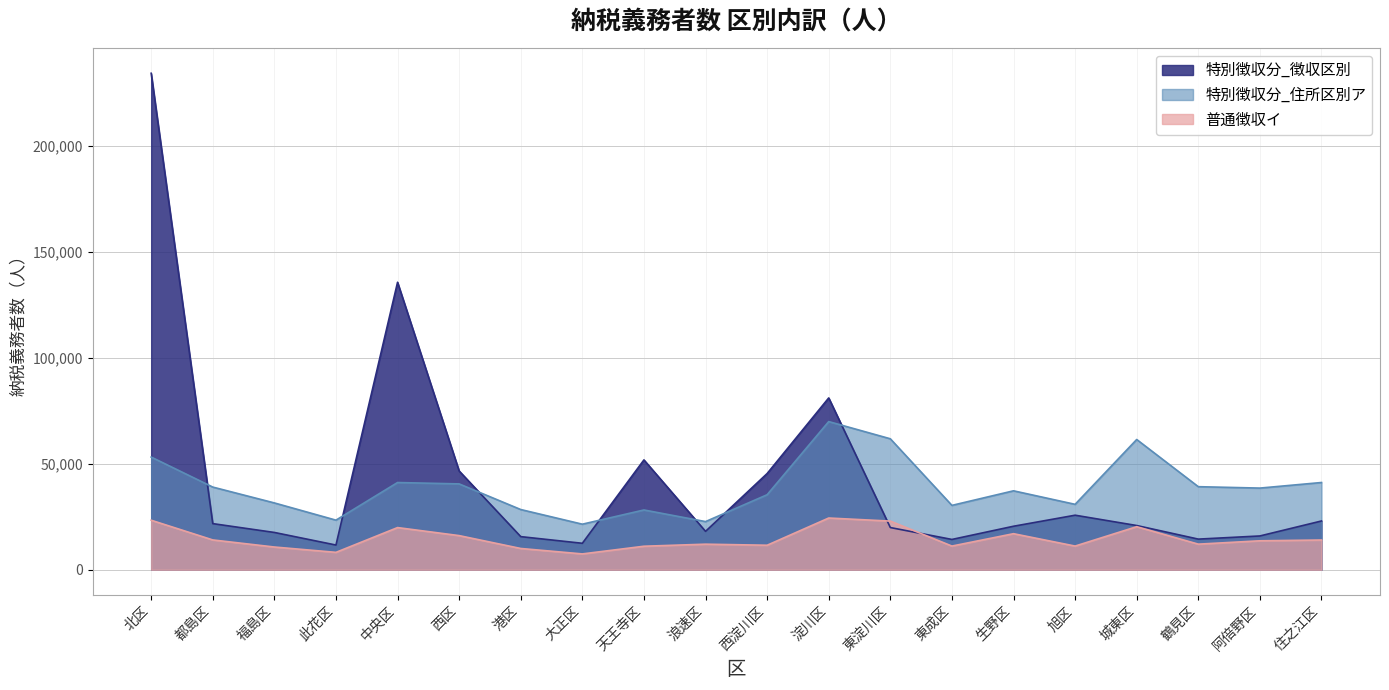

At which category does 特別徴収分_徴収区別 reach its first local peak?

中央区